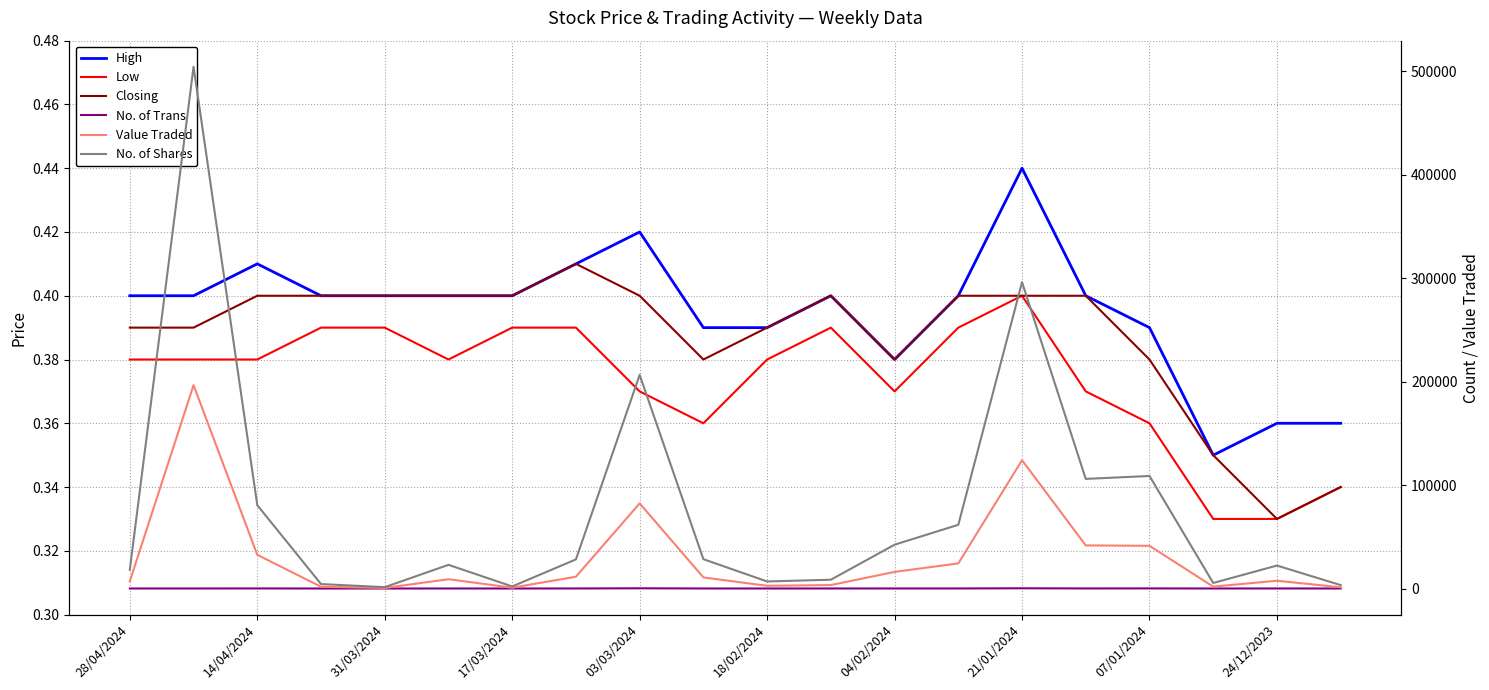

True or false: No. of Shares and Low cross at least once.

False